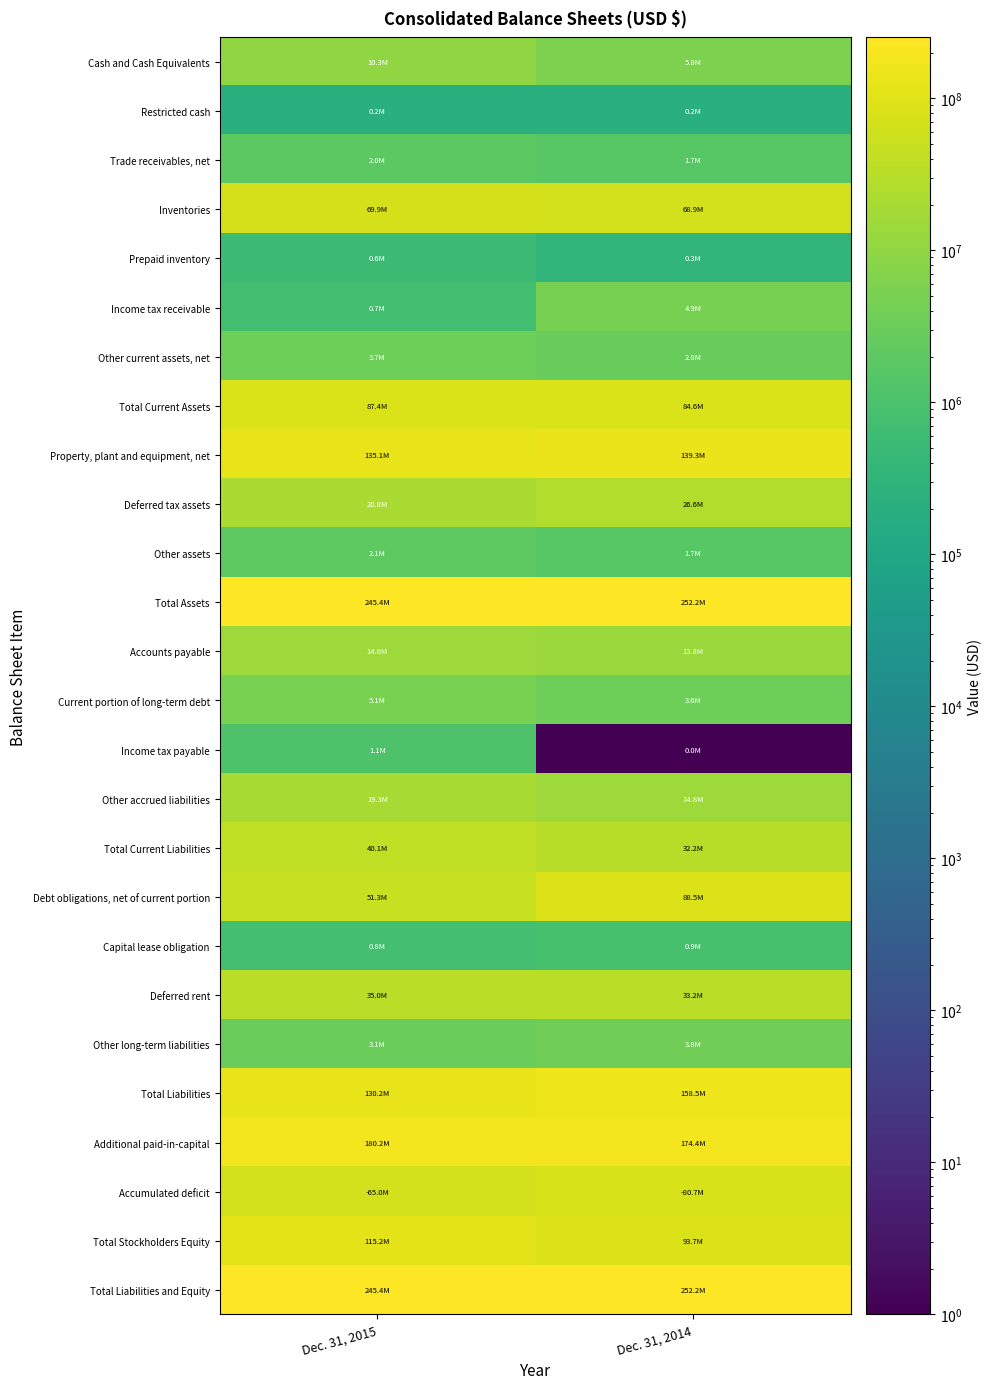

Which category has the highest value across all series?

Dec. 31, 2014